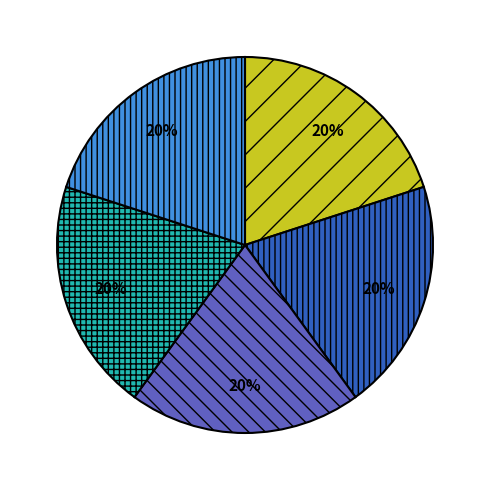

Count the number of slices in the pie.

5